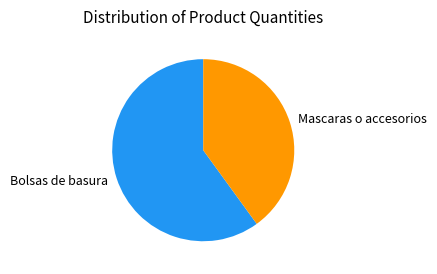

Do Bolsas de basura and Mascaras o accesorios together represent more than half of the pie?

Yes